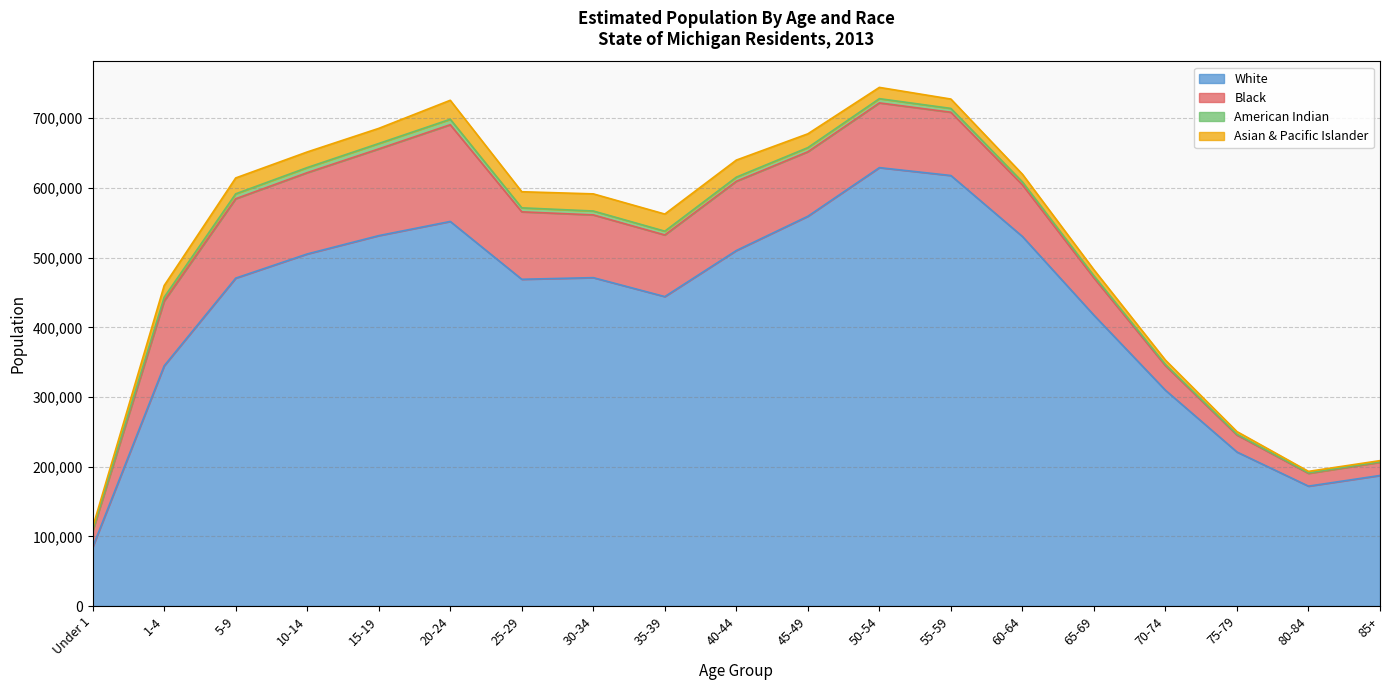

What is the label of the 8th point from the right?

50-54